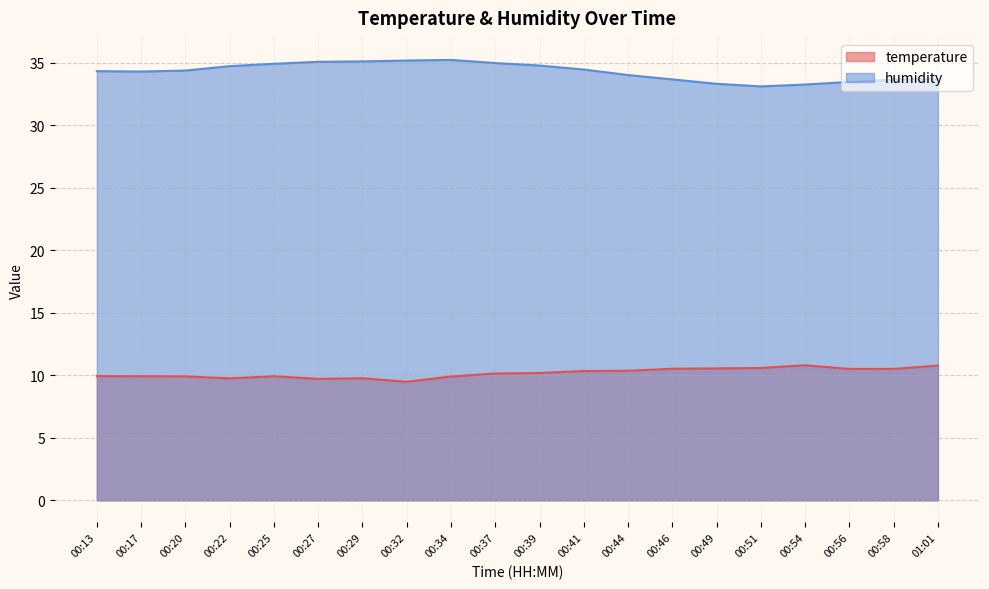

What position from the right is 00:44?

8